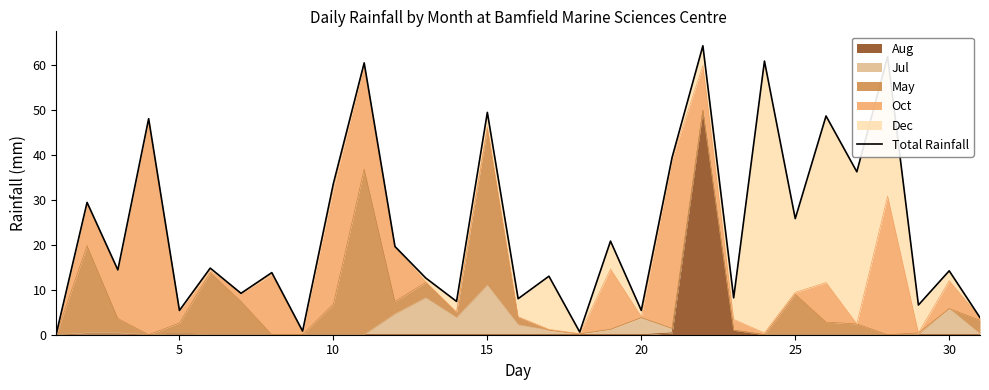

The value at 25 is 23.0. True or false?

False